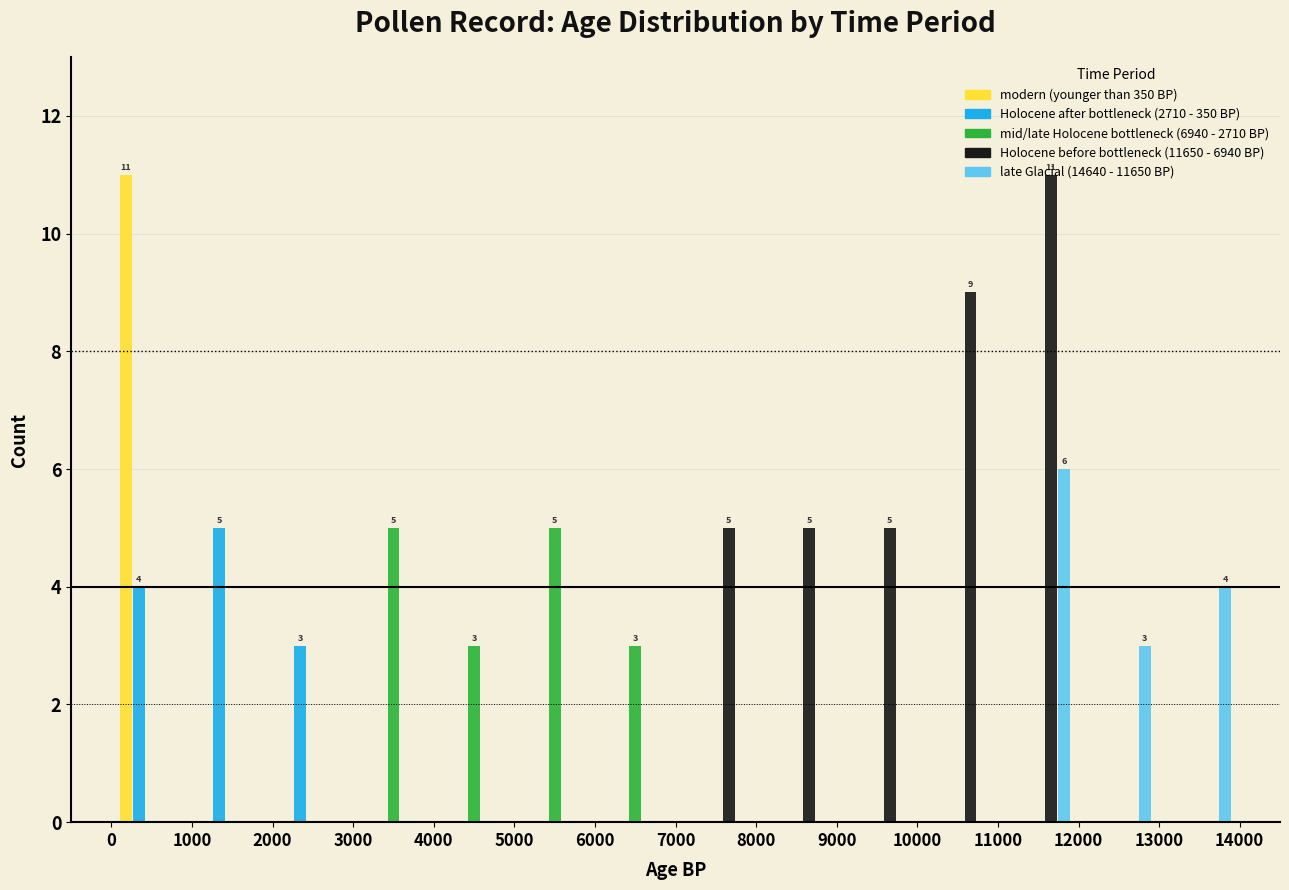

In the modern (younger than 350 BP) series, which range on the x-axis has the tallest bar?

0 to 1000